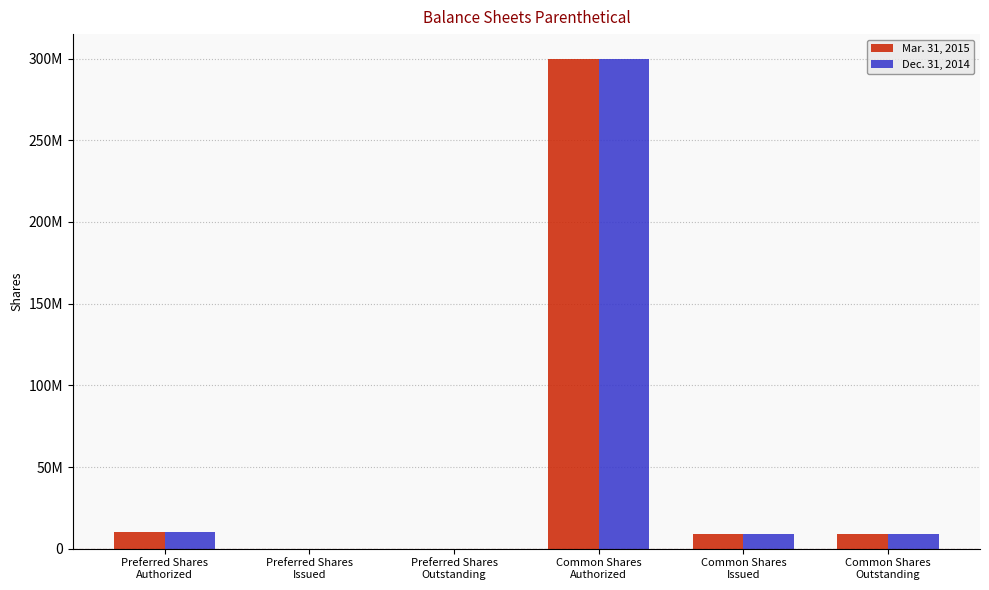

Which has a higher value, Preferred Shares
Issued or Preferred Shares
Authorized?

Preferred Shares
Authorized